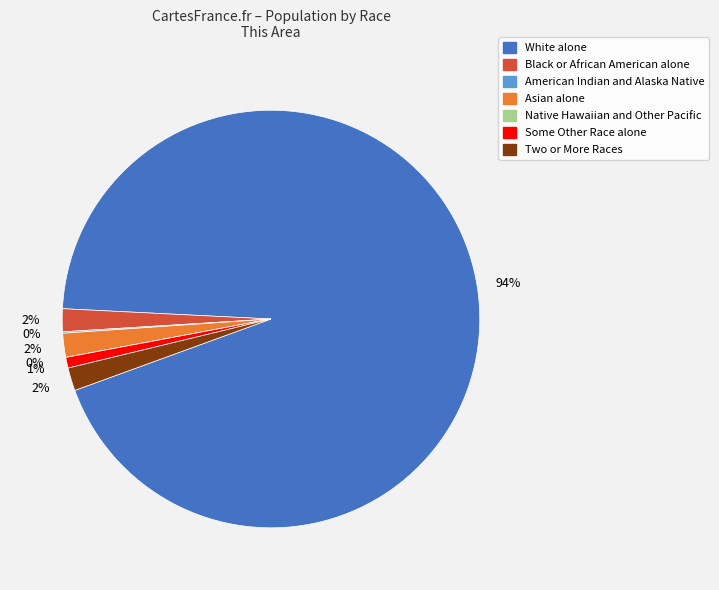

Approximately how many times larger is the value at Some Other Race alone compared to Two or More Races?

0.5